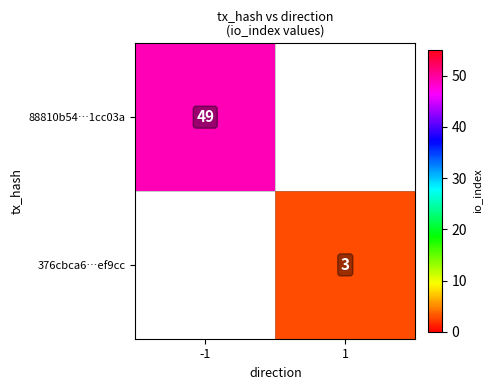

What is the smallest value displayed?

3.0